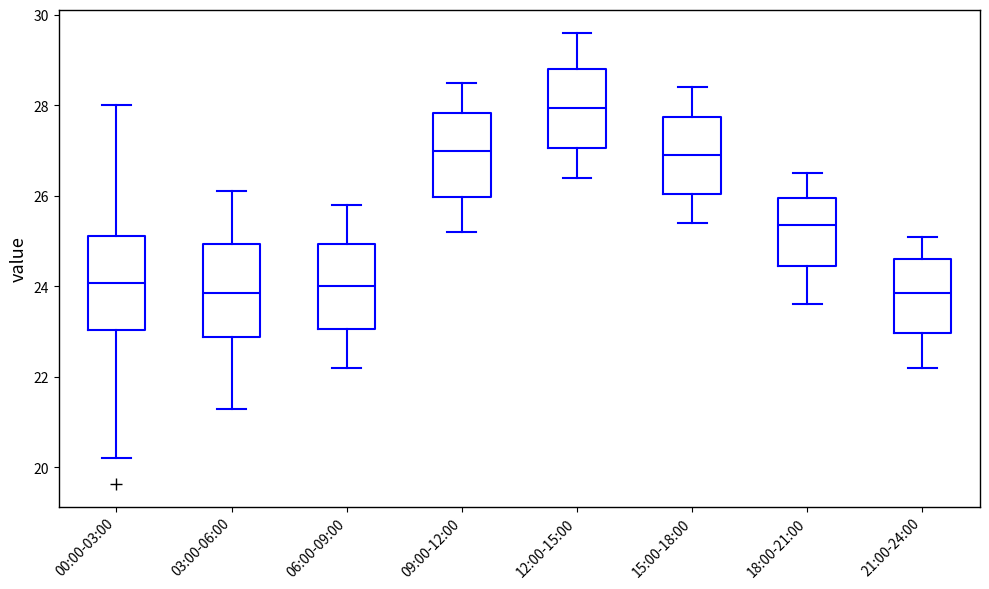

Reading left to right, read every box against the y-axis: the position of its median line, the range the box covers, and the ends of its whiskers. The values are not printed on the chart, so give them approximately, as read against the axis.

00:00-03:00: median 24.0, box 23.0 to 25.2, whiskers 20.2 to 28.0
03:00-06:00: median 23.8, box 22.8 to 25.0, whiskers 21.4 to 26.2
06:00-09:00: median 24.0, box 23.0 to 25.0, whiskers 22.2 to 25.8
09:00-12:00: median 27.0, box 26.0 to 27.8, whiskers 25.2 to 28.6
12:00-15:00: median 28.0, box 27.0 to 28.8, whiskers 26.4 to 29.6
15:00-18:00: median 27.0, box 26.0 to 27.8, whiskers 25.4 to 28.4
18:00-21:00: median 25.4, box 24.4 to 26.0, whiskers 23.6 to 26.6
21:00-24:00: median 23.8, box 23.0 to 24.6, whiskers 22.2 to 25.2